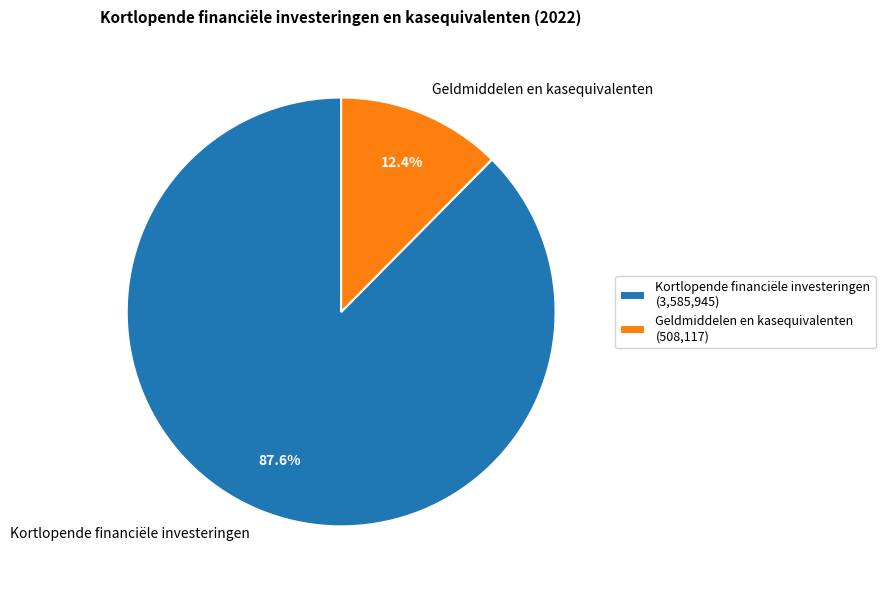

Which slice represents more than half of the pie?

Kortlopende financiële investeringen